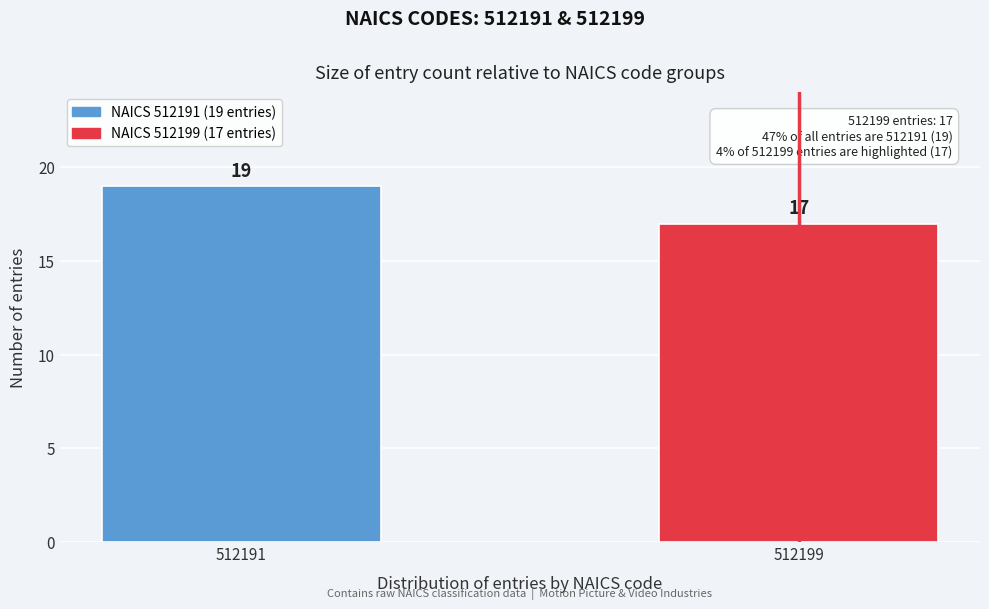

Reading left to right, extract all data points from this chart.

19	17